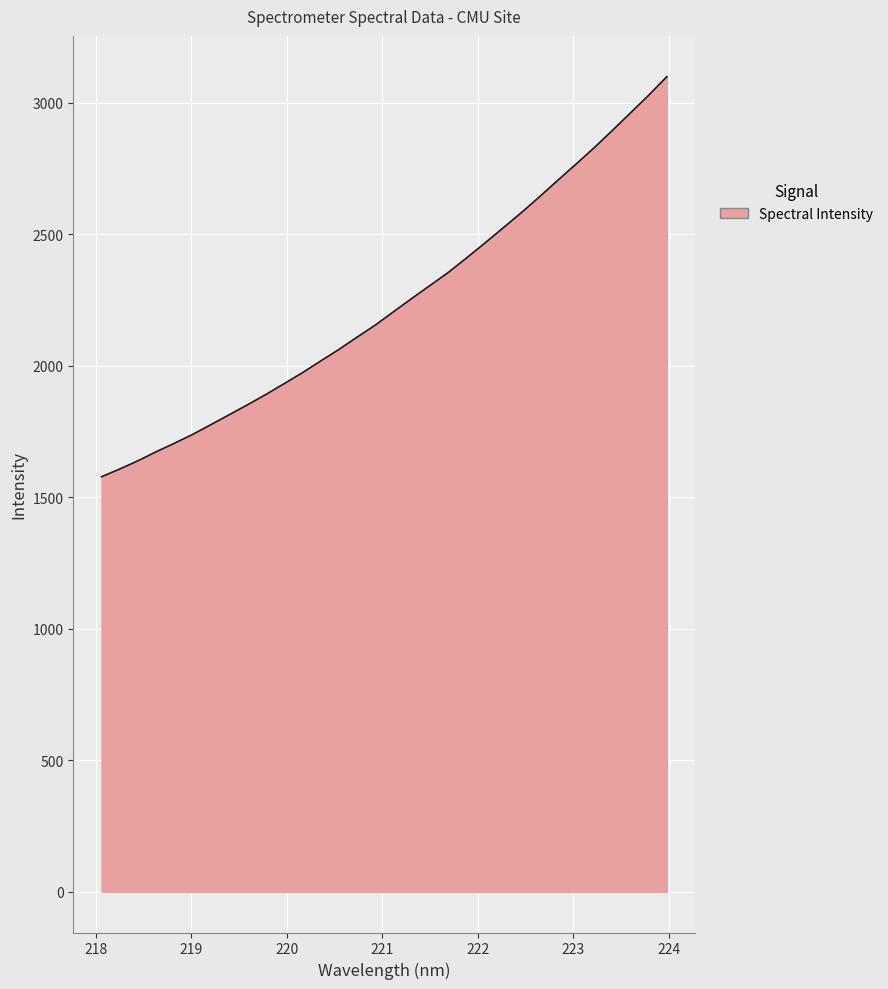

Does the chart have visible grid lines?

Yes